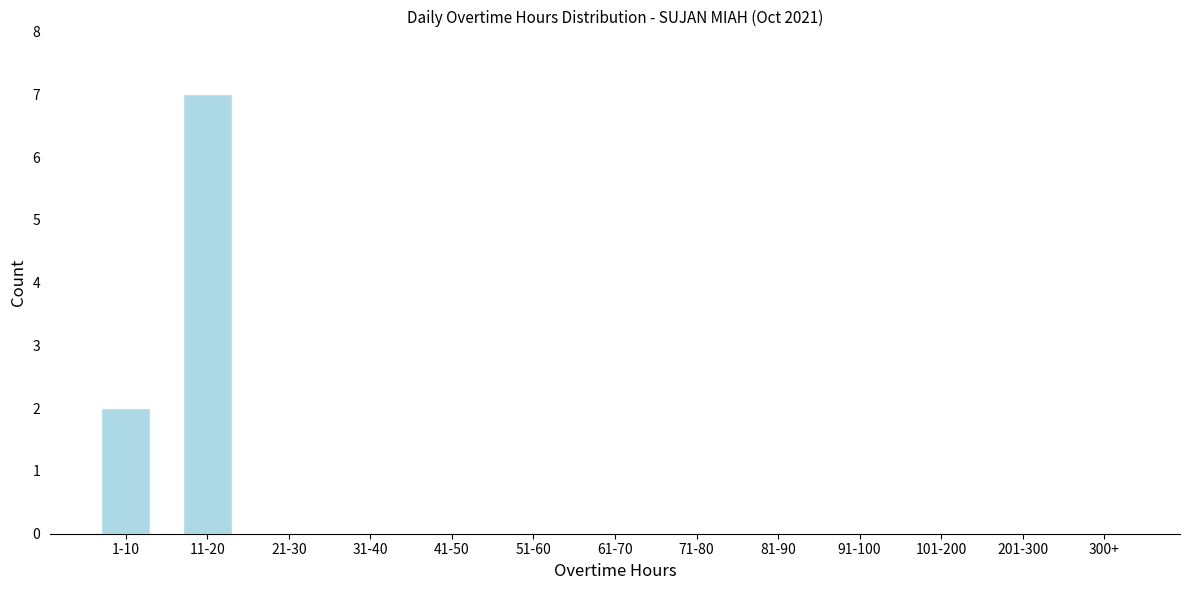

Reading left to right, what are all the values shown in this chart?

1-10=2	11-20=7	21-30=0	31-40=0	41-50=0	51-60=0	61-70=0	71-80=0	81-90=0	91-100=0	101-200=0	201-300=0	300+=0